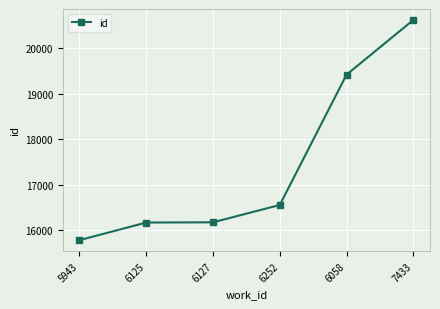

What is the difference between the values at 6127 and 7433?

4450